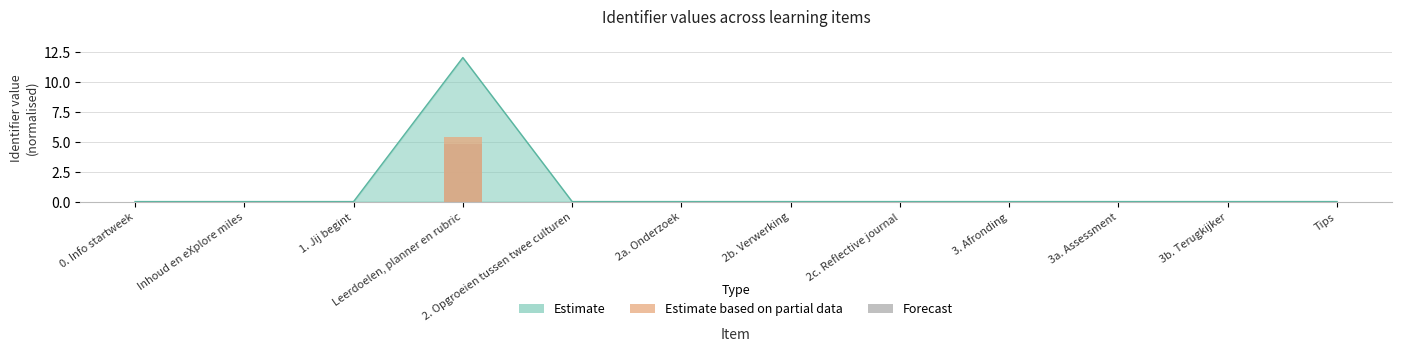

Are the bars grouped side by side (vs. stacked)?

No